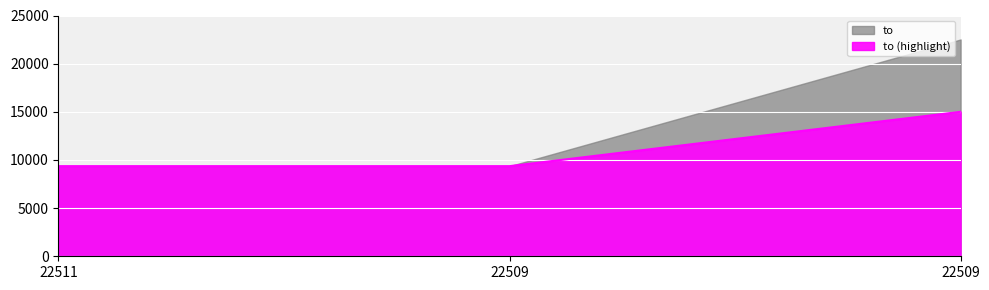

What is the change in value from 22511 to 22509?

+5642